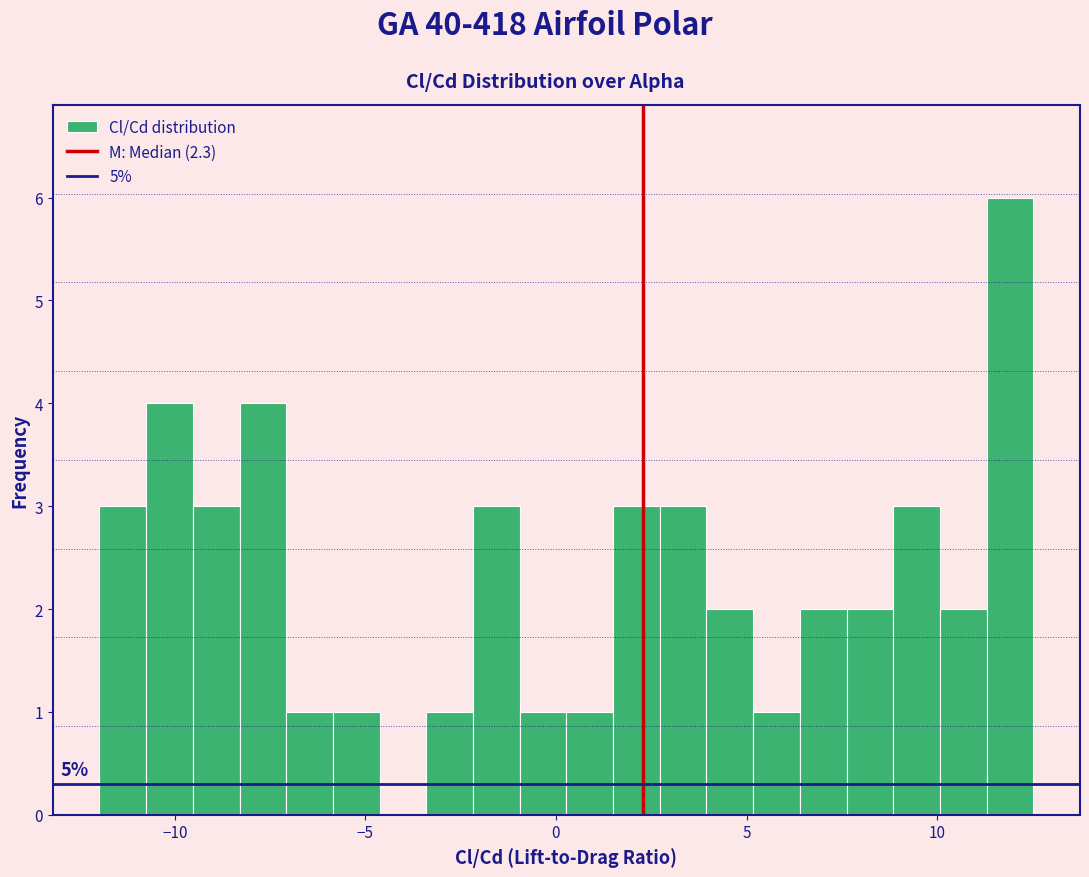

Around what value on the x-axis is the tallest bar? Give the approximate position of its centre, as read against the axis.

12.0